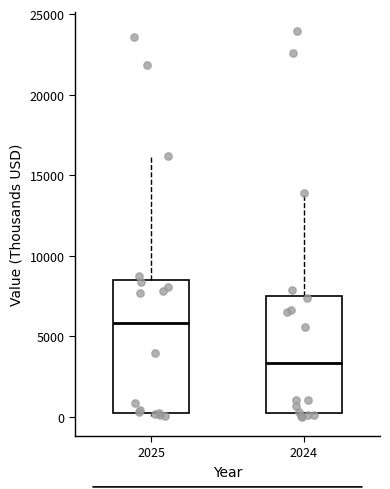

Reading left to right, read every box against the y-axis: the position of its median line, the range the box covers, and the ends of its whiskers. The values are not printed on the chart, so give them approximately, as read against the axis.

2025: median 6000, box 500 to 8500, whiskers 0 to 16000
2024: median 3500, box 0 to 7500, whiskers 0 (just below the box's lower edge) to 14000